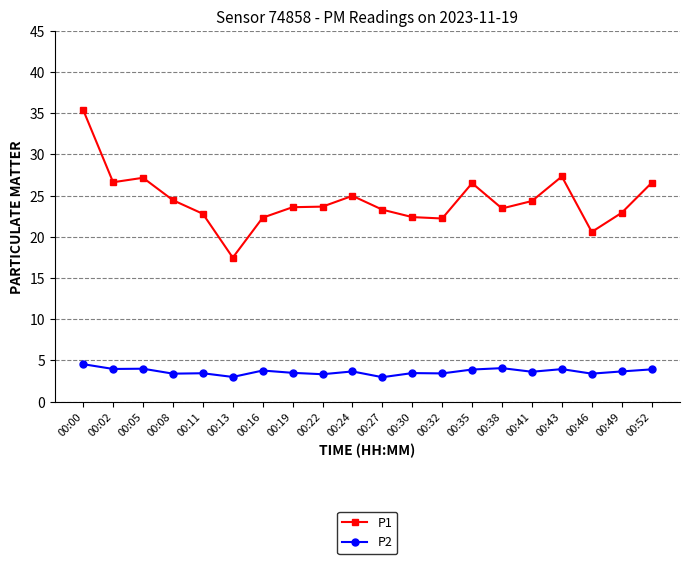

Count the number of categories in the chart.

20